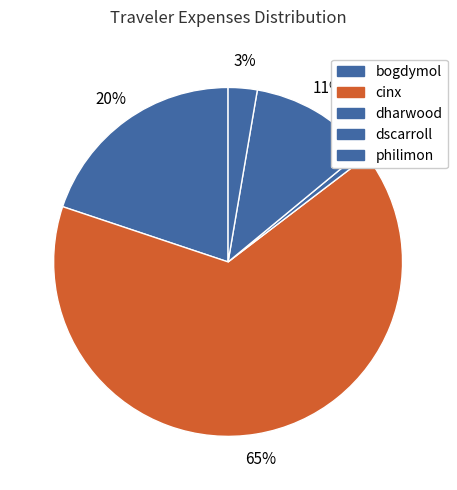

Does any single category account for the majority?

Yes